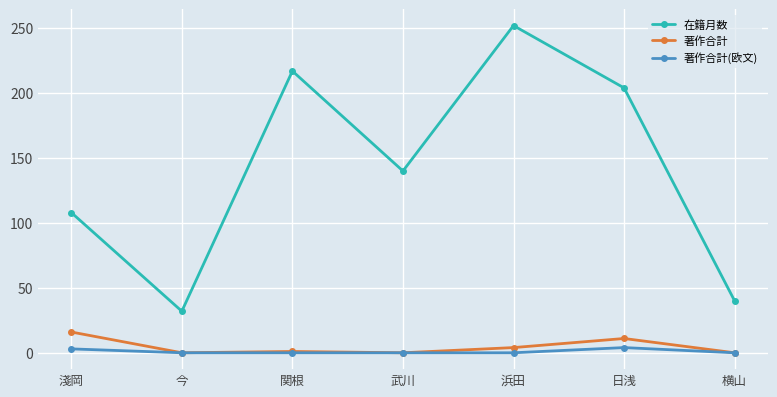

How many lines are shown in the chart?

3